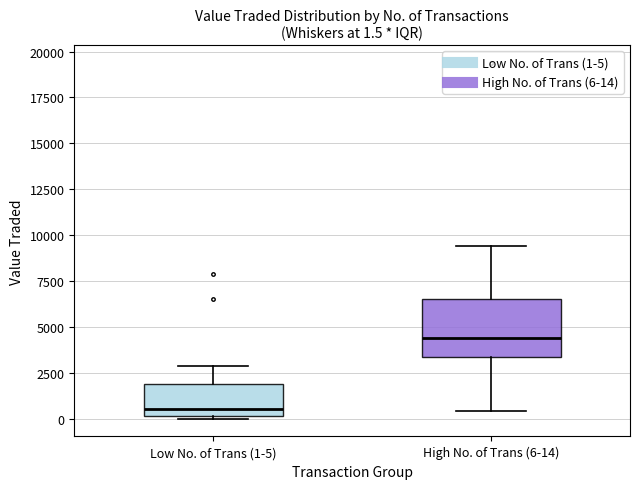

Which box has the highest median line?

High No. of Trans (6-14)